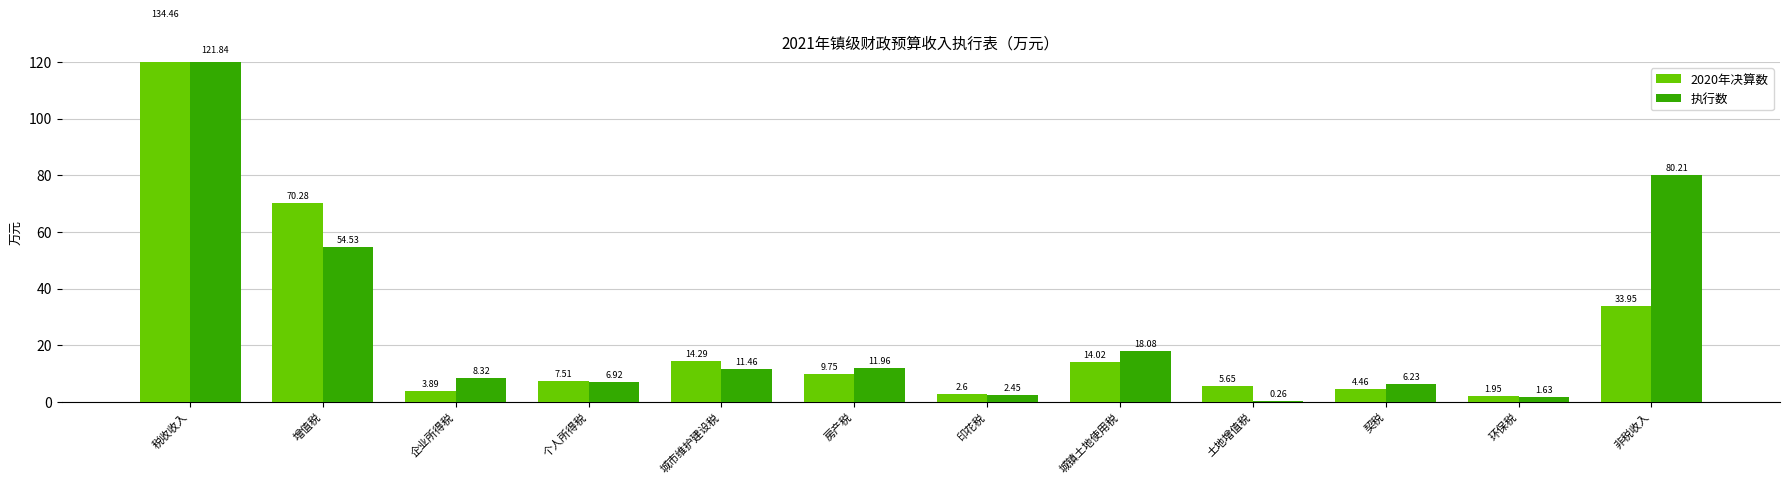

List the labels in order of 执行数 value, largest first.

税收收入, 非税收入, 增值税, 城镇土地使用税, 房产税, 城市维护建设税, 企业所得税, 个人所得税, 契税, 印花税, 环保税, 土地增值税